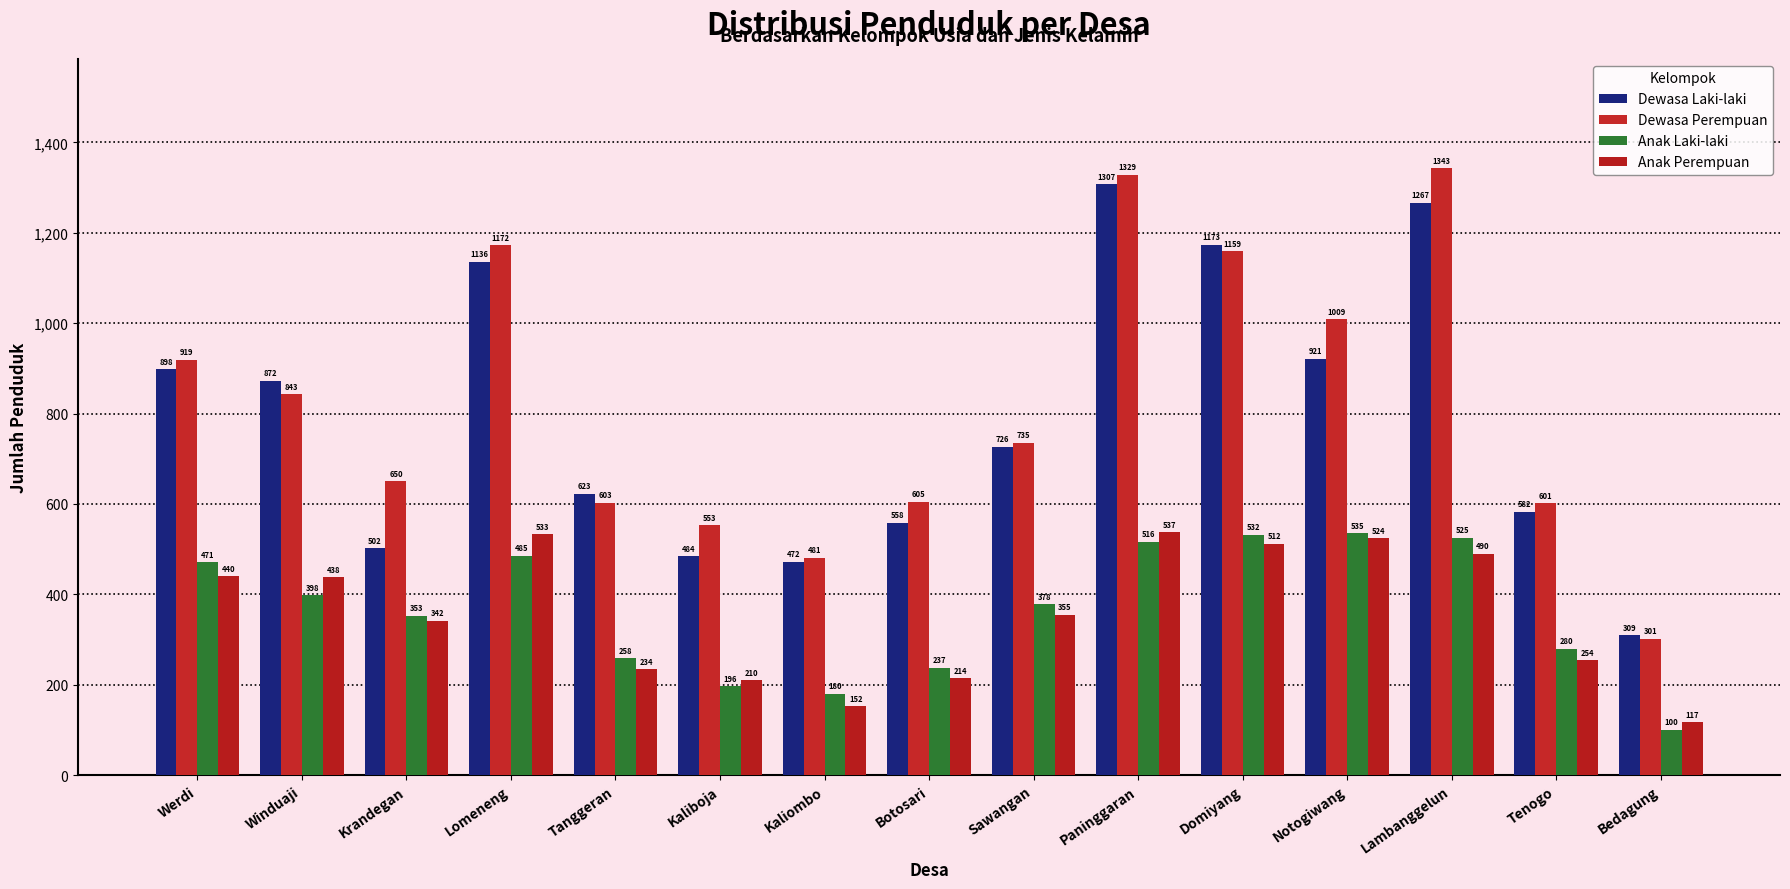

What is the label of the 13th bar from the right?

Krandegan